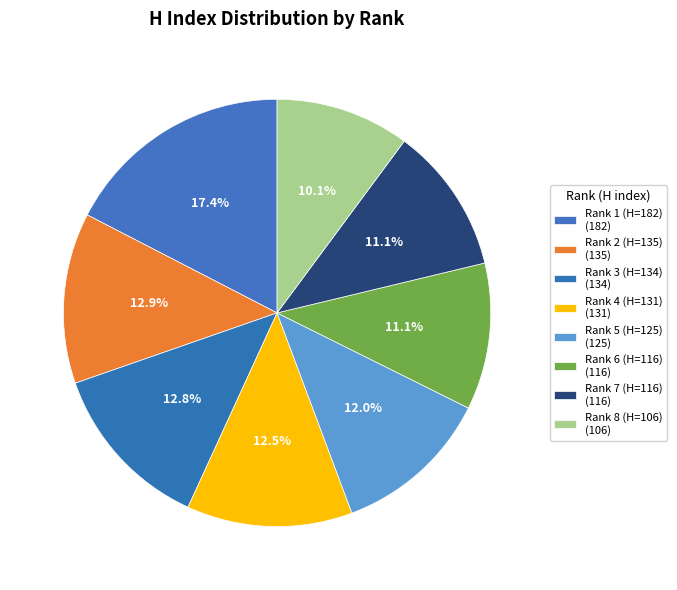

How many slices are in this pie chart?

8